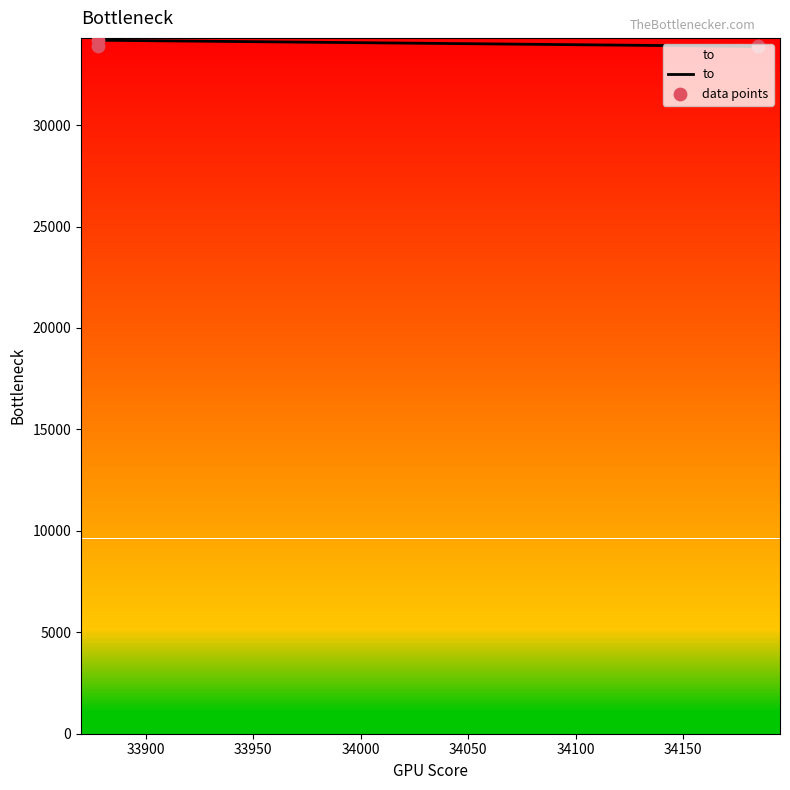

Approximately how many times larger is the value at 33878 compared to 33878?

1.0